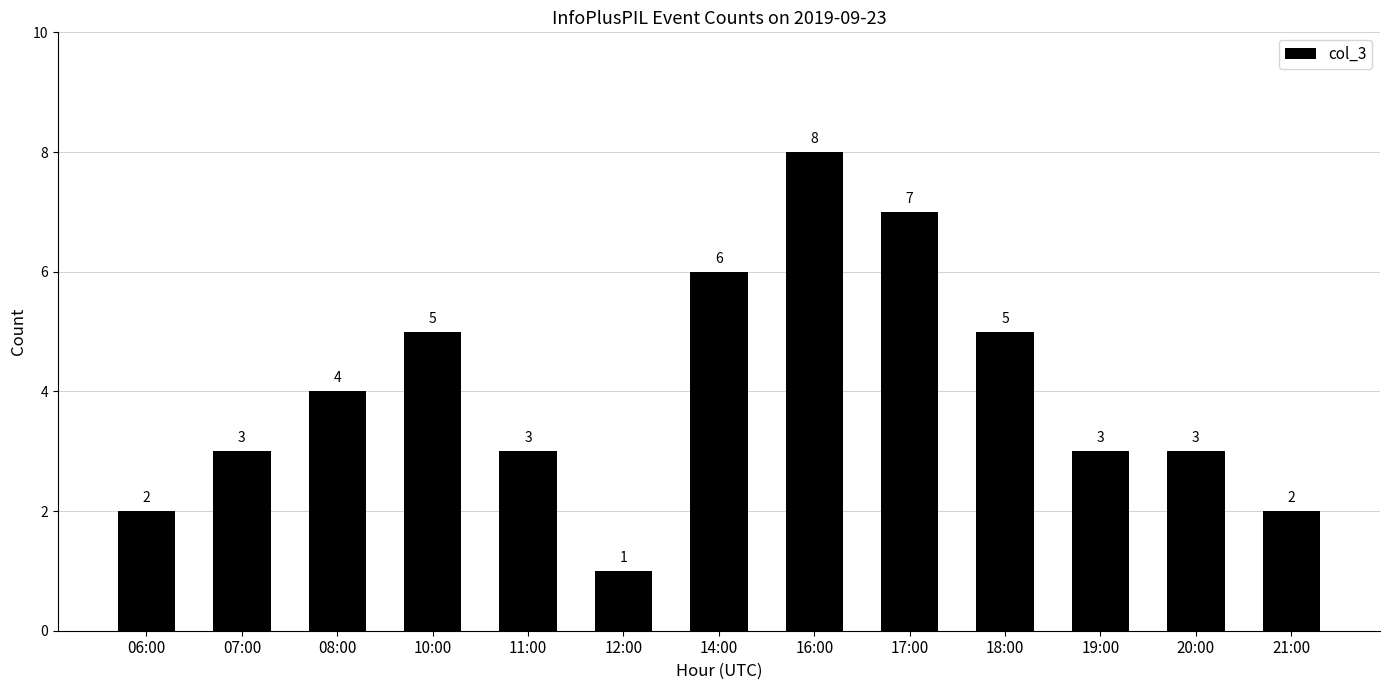

True or false: the data shows 5 at 10:00.

True